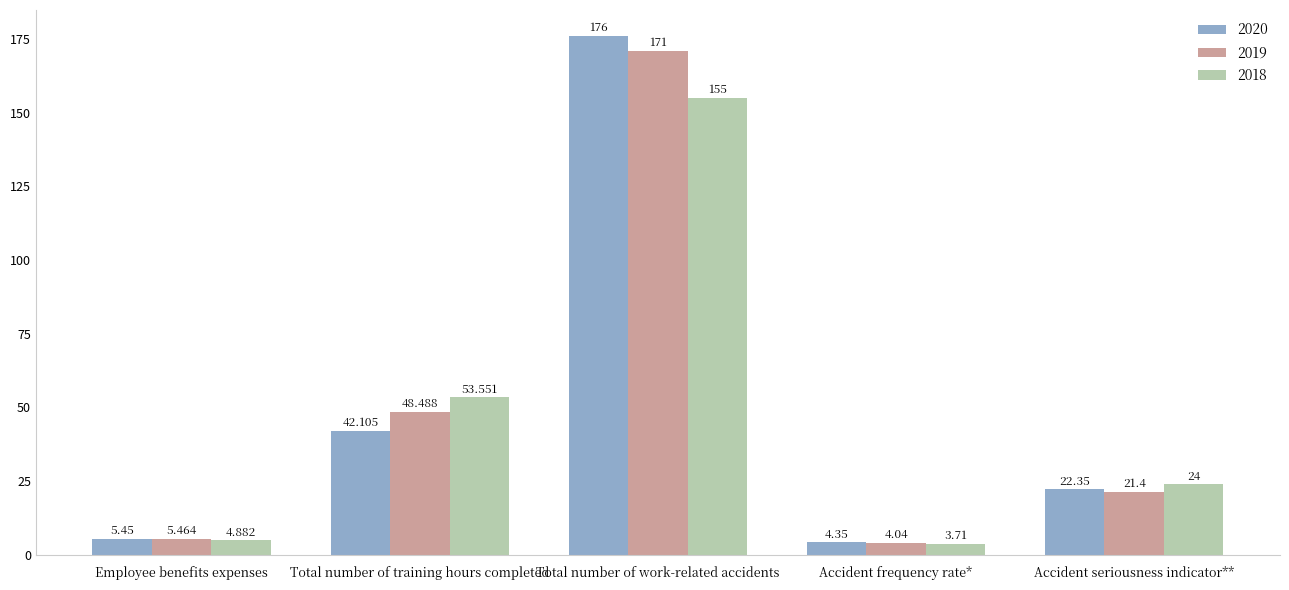

List the labels in order of 2019 value, largest first.

Total number of work-related accidents, Total number of training hours completed, Accident seriousness indicator**, Employee benefits expenses, Accident frequency rate*